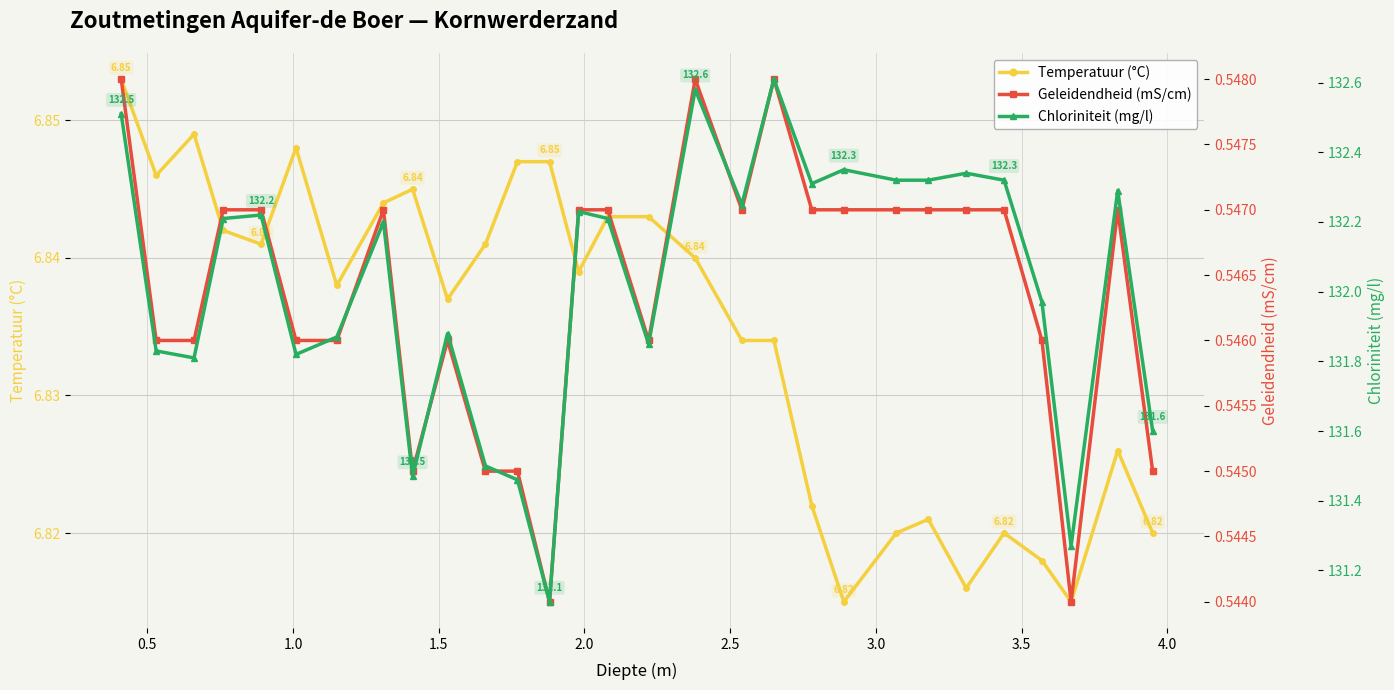

Does the chart display data point markers on the line(s)?

Yes